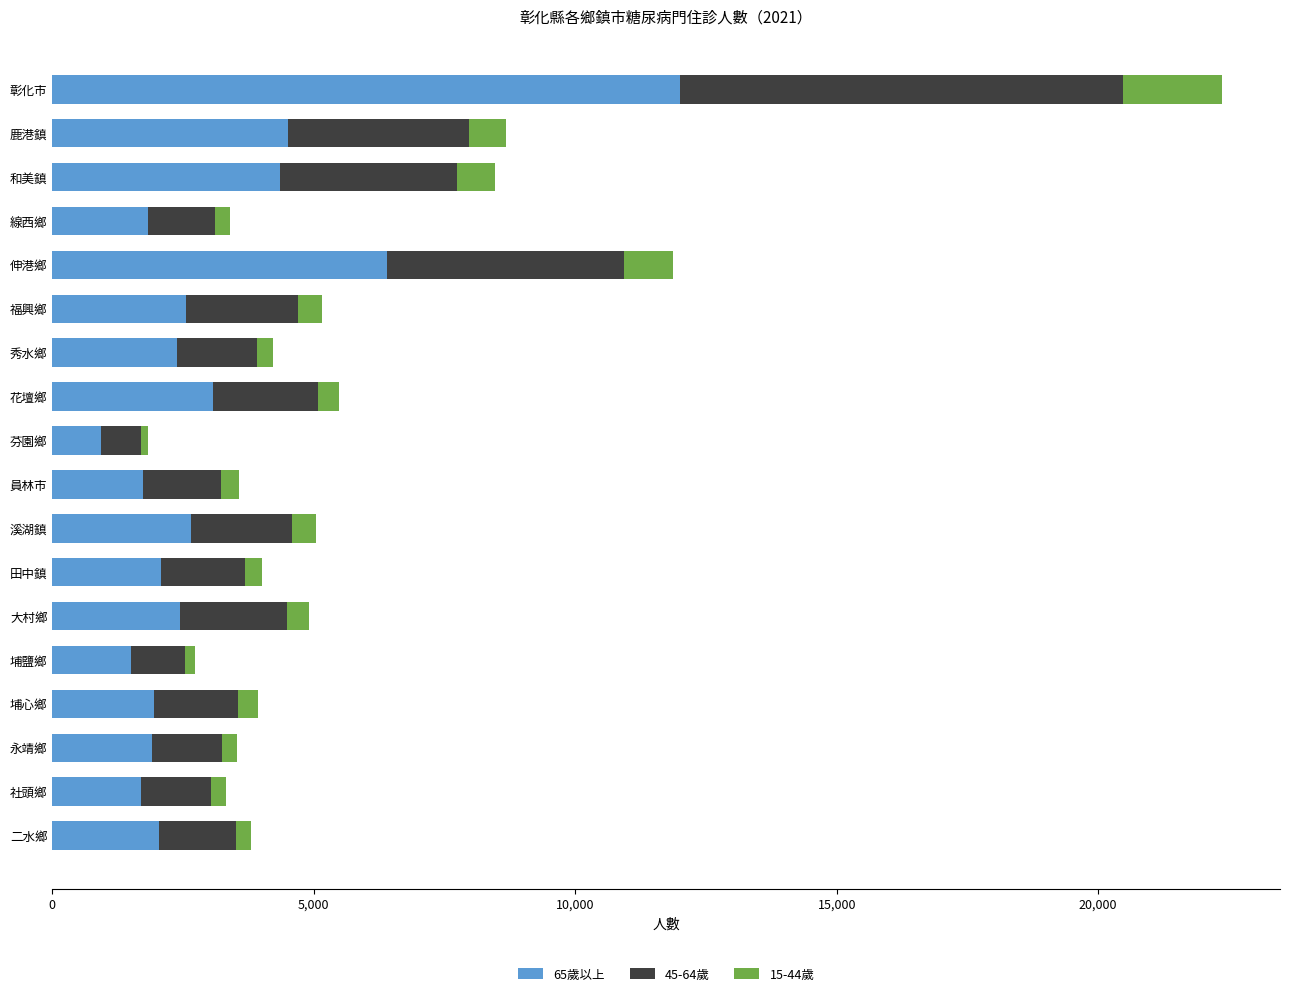

At which category is the sum across all series the highest?

彰化市